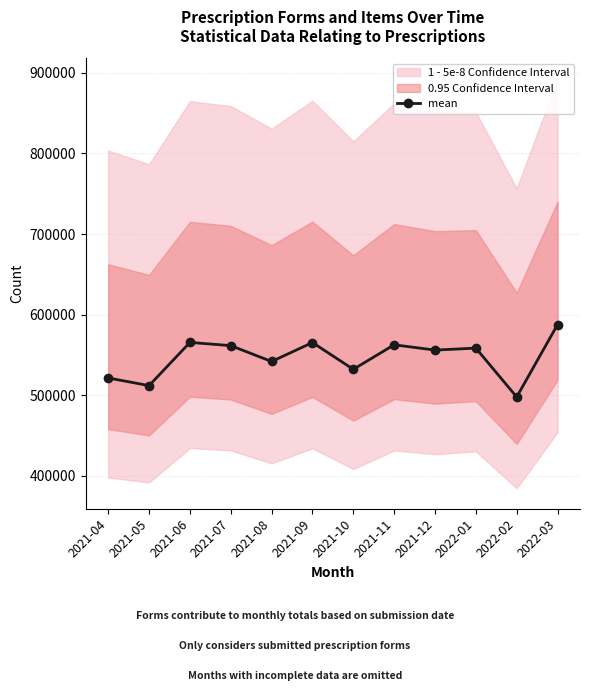

Rank the categories by value from highest to lowest.

2022-03, 2021-06, 2021-09, 2021-11, 2021-07, 2022-01, 2021-12, 2021-08, 2021-10, 2021-04, 2021-05, 2022-02